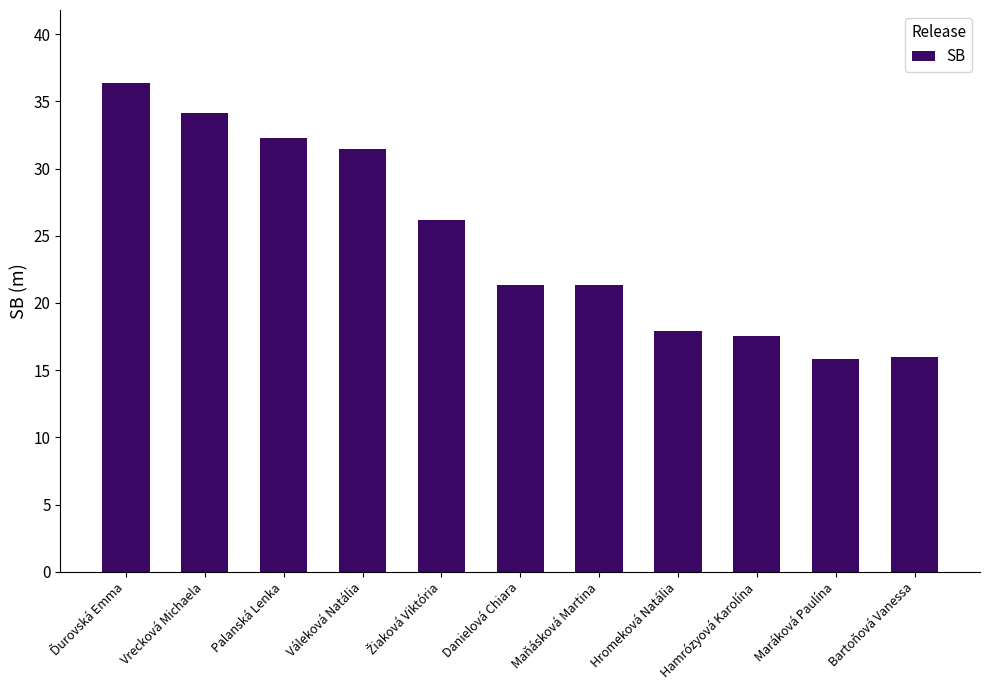

The chart shows a value of 21.3 at Maňásková Martina. True or false?

True